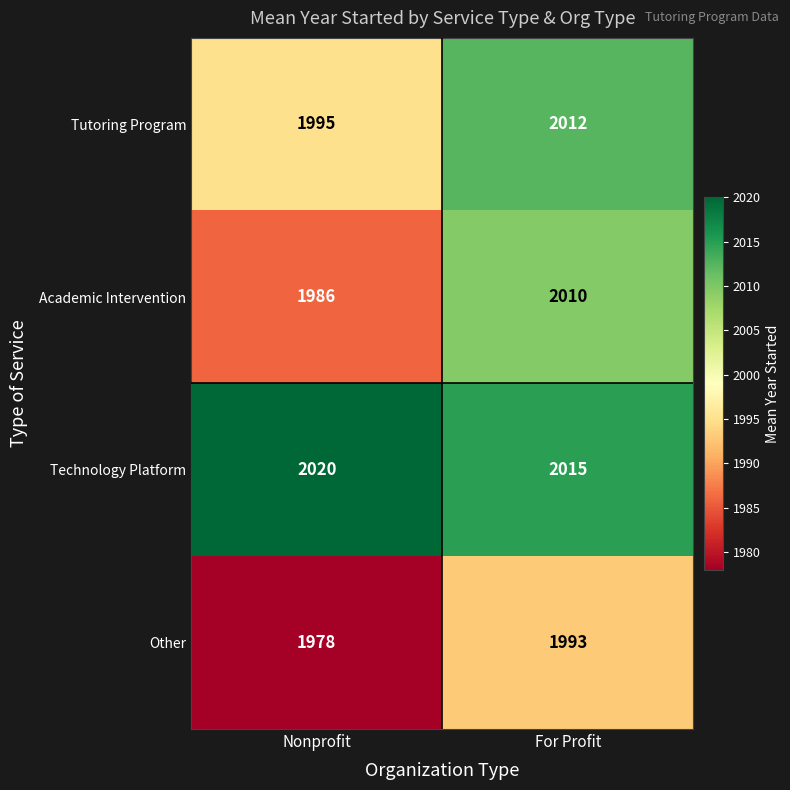

Reading right to left, transcribe all the data shown in this chart.

Tutoring Program: 2012	1995
Academic Intervention: 2010	1986
Technology Platform: 2015	2020
Other: 1993	1978